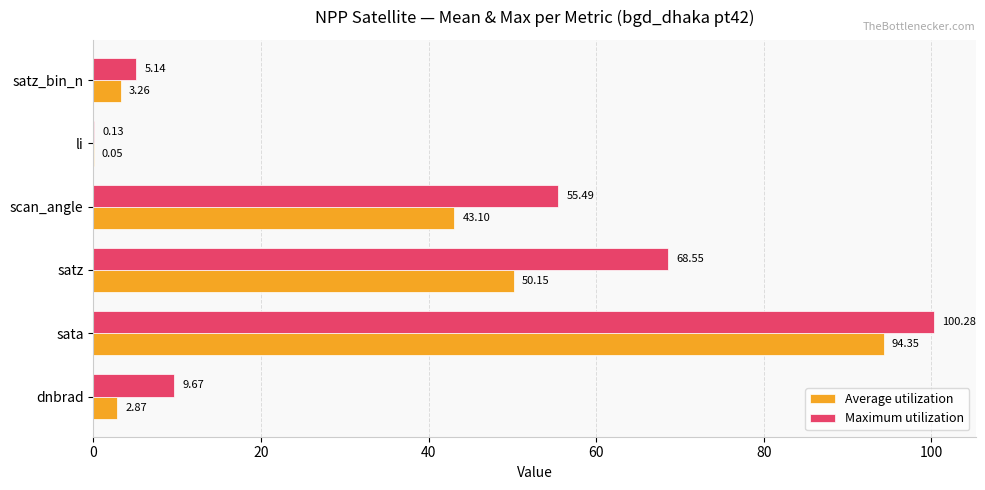

What is the average value of the Maximum utilization series?

39.9